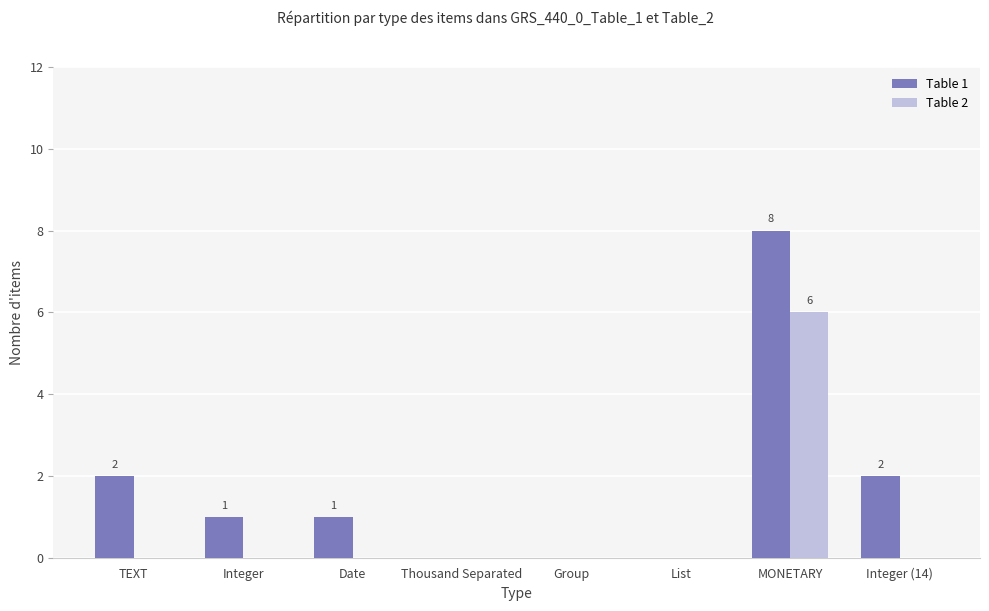

At which label does Table 2 reach its peak?

MONETARY